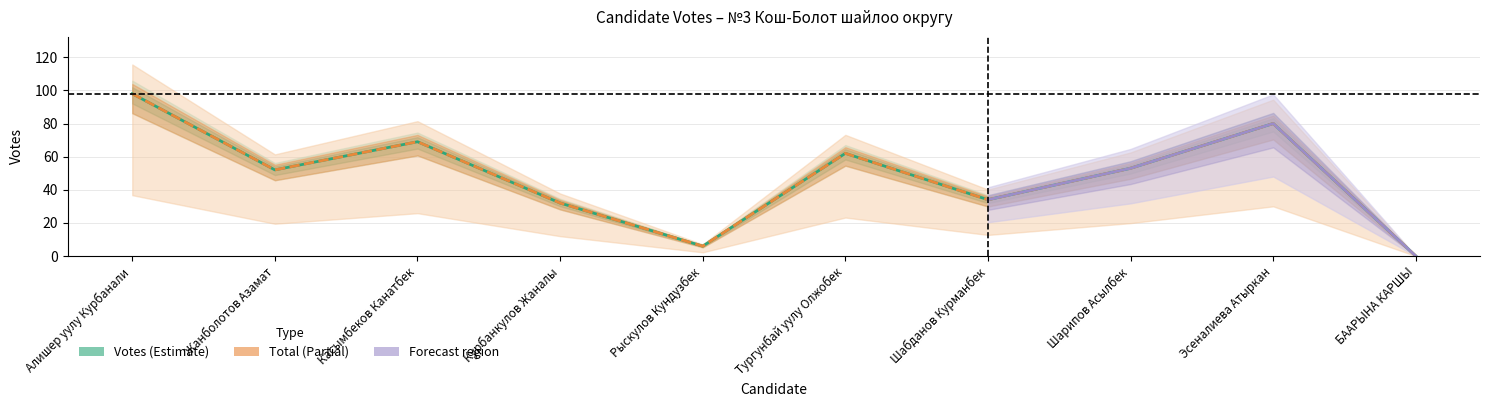

Does the chart display data point markers on the line(s)?

No